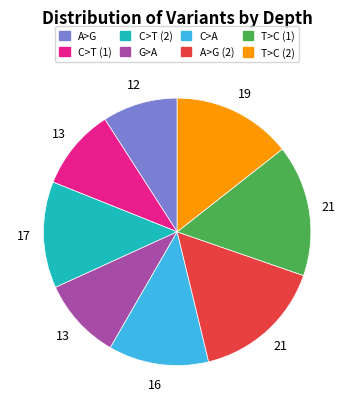

Which category has the smallest portion of the pie?

A>G